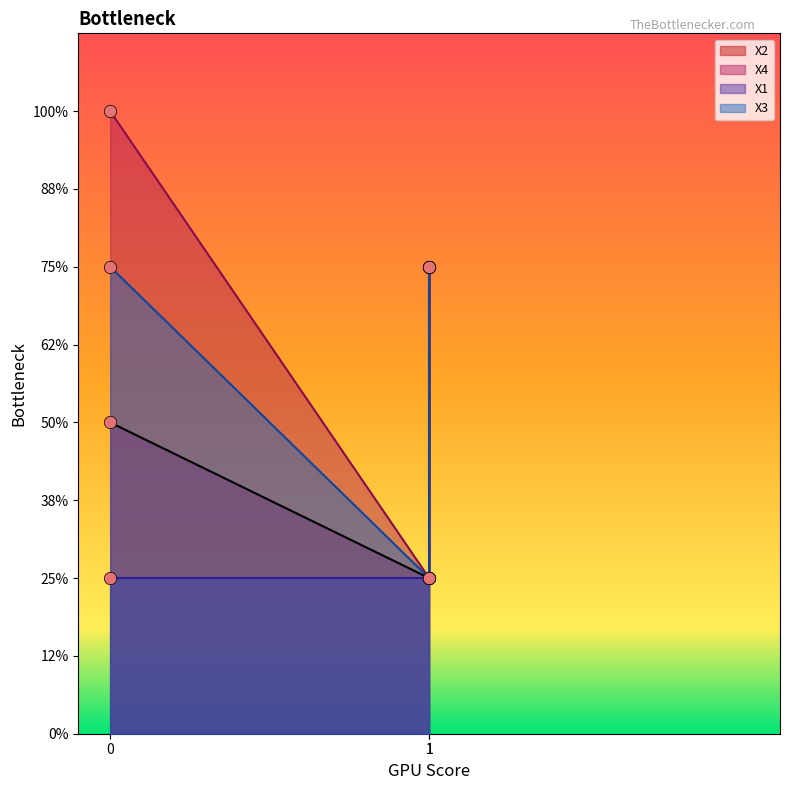

Which series contains the highest Y value?

X4